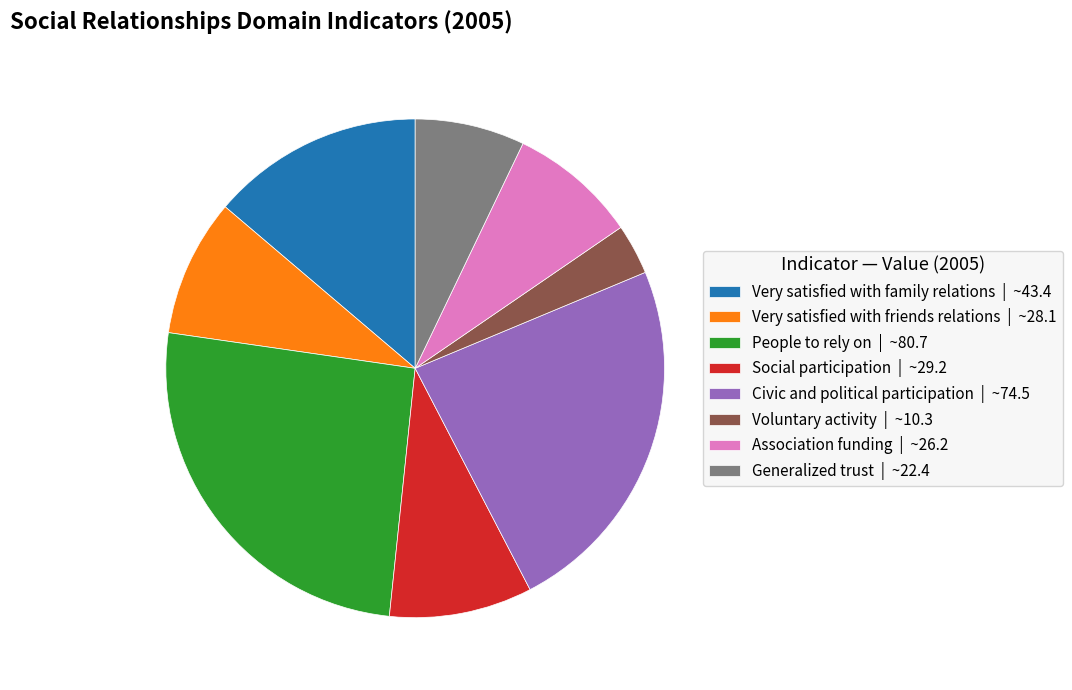

The Social participation | ~29.2 slice represents 9% of the pie. True or false?

True